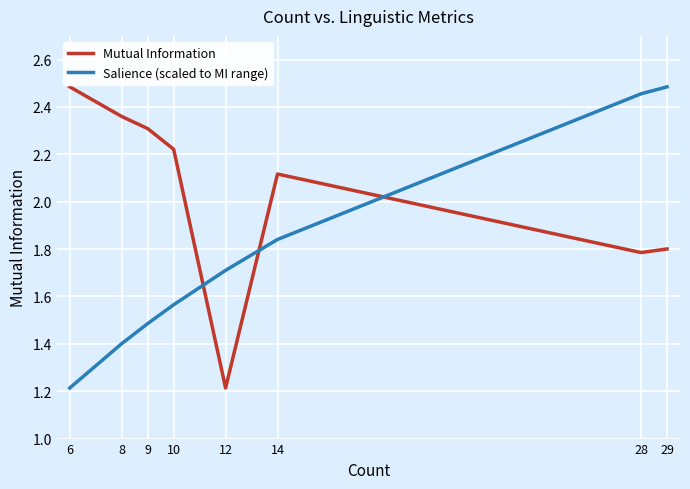

Rank the series at 14 from lowest to highest value.

Salience (scaled to MI range), Mutual Information